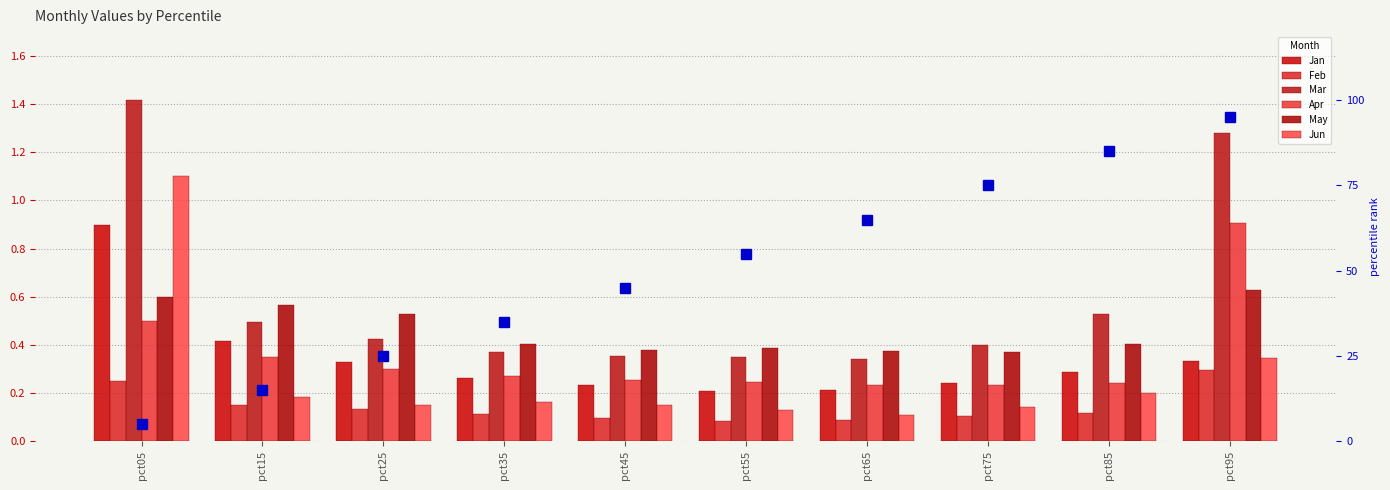

Reading left to right, what are all the values shown in this chart?

Jan: 0.9	0.4	0.3	0.3	0.2	0.2	0.2	0.2	0.3	0.3
Feb: 0.3	0.1	0.1	0.1	0.1	0.1	0.1	0.1	0.1	0.3
Mar: 1.4	0.5	0.4	0.4	0.4	0.3	0.3	0.4	0.5	1.3
Apr: 0.5	0.3	0.3	0.3	0.3	0.2	0.2	0.2	0.2	0.9
May: 0.6	0.6	0.5	0.4	0.4	0.4	0.4	0.4	0.4	0.6
Jun: 1.1	0.2	0.1	0.2	0.2	0.1	0.1	0.1	0.2	0.3